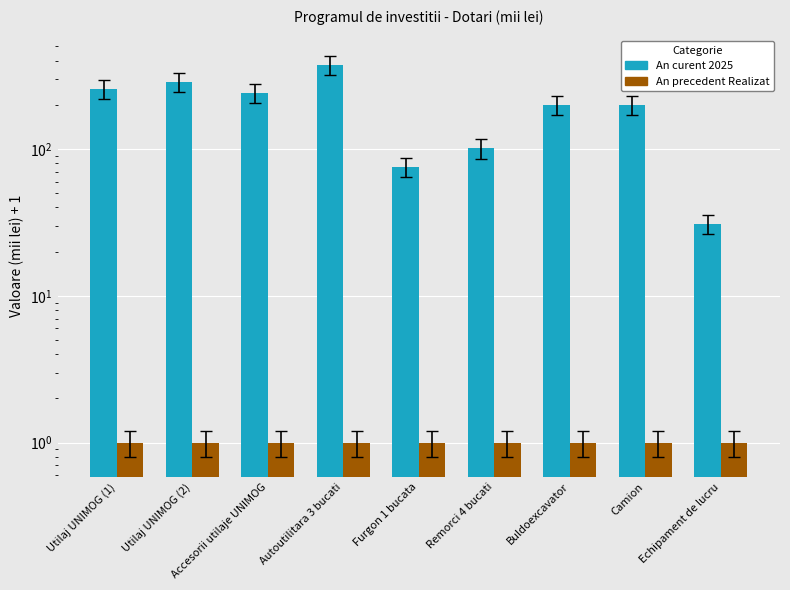

What is the label of the 7th bar from the left?

Buldoexcavator